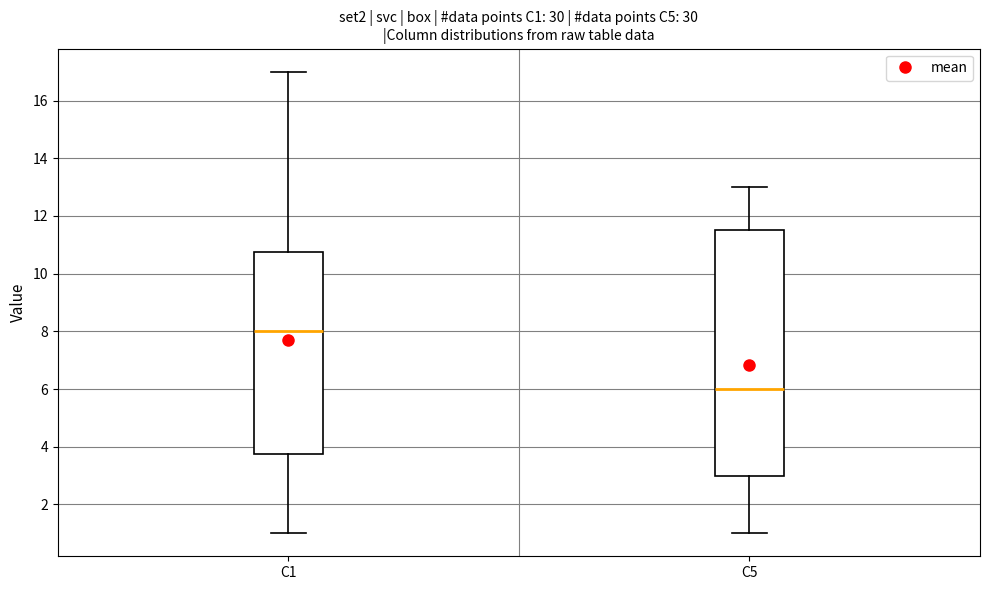

Comparing the boxes themselves (not the whiskers), which one is the tallest?

C5